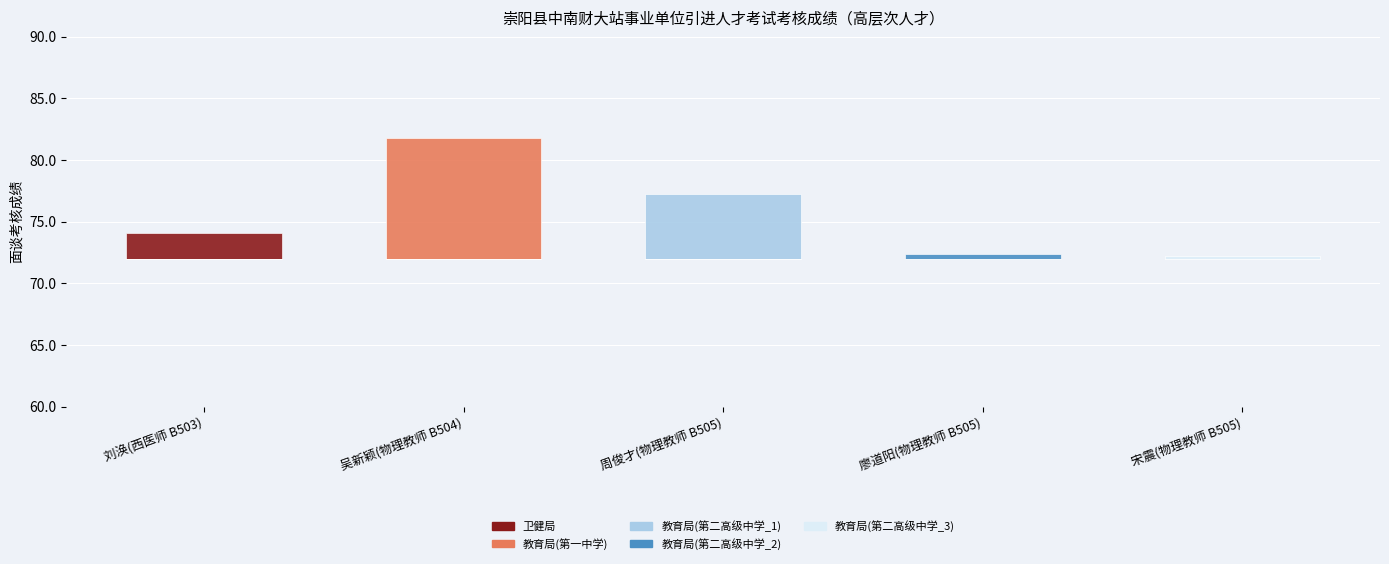

What is the sum of all 教育局(第一中学) values?

9.8